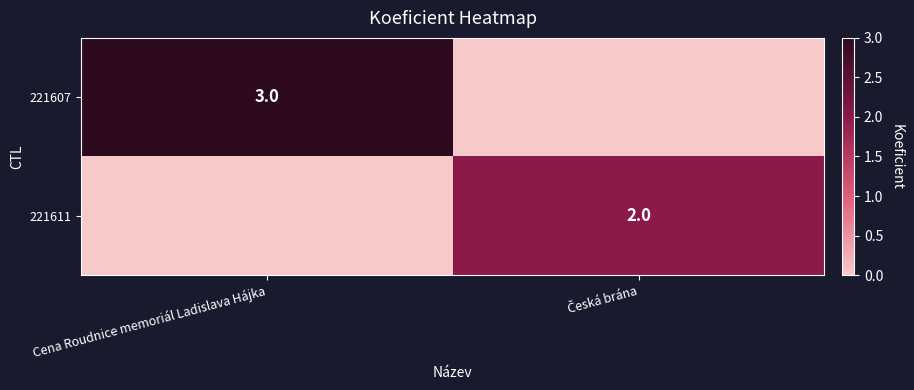

Is it true that 221607 equals 5 at Cena Roudnice memoriál Ladislava Hájka?

False